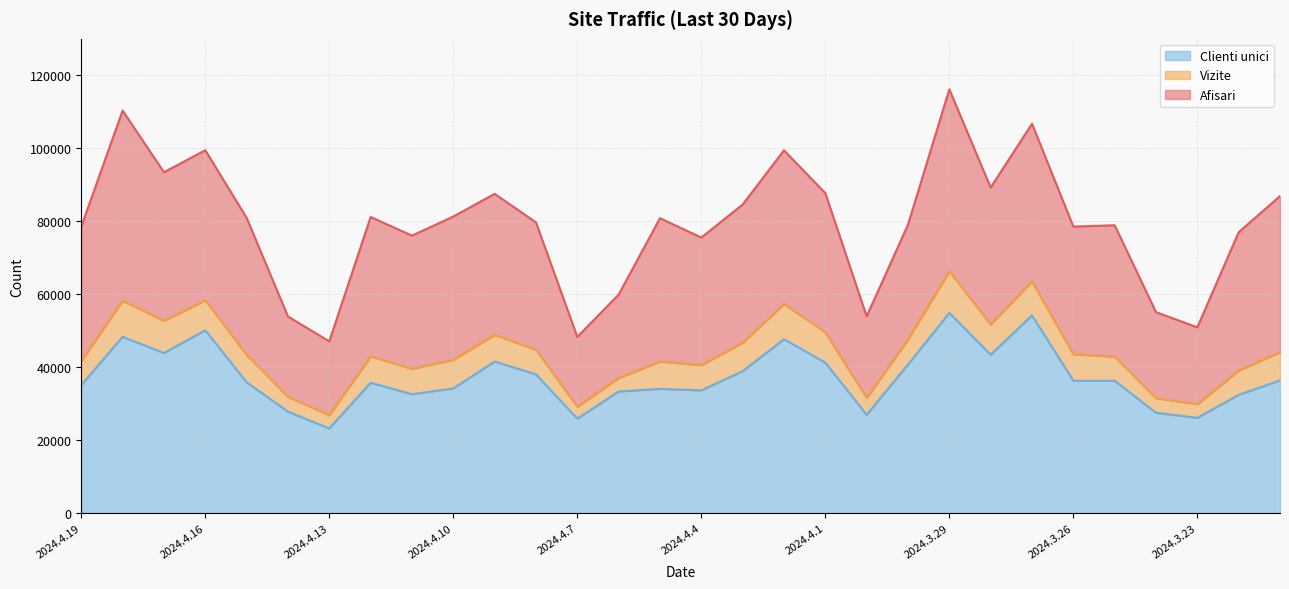

Which label corresponds to the smallest value in the chart?

2024.4.13